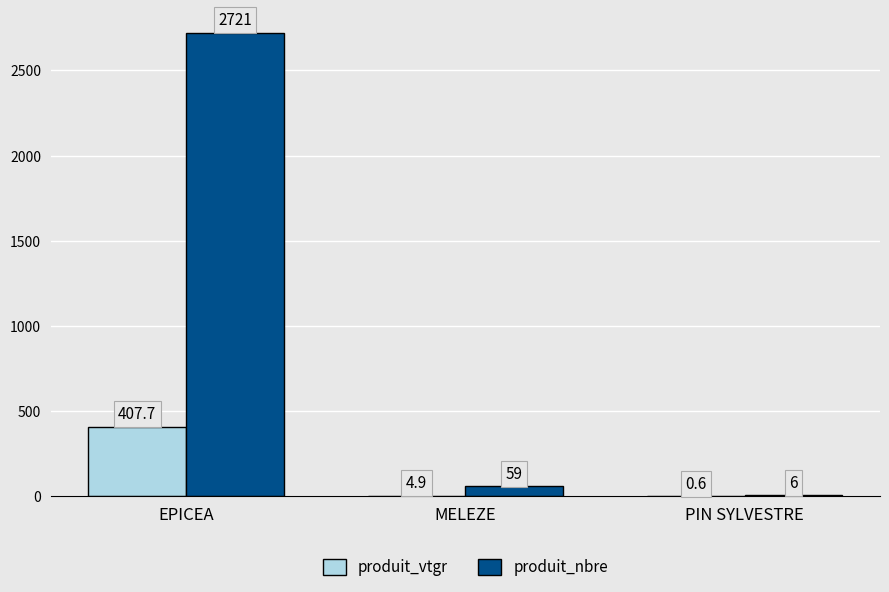

The value of produit_vtgr at EPICEA is 407.7. True or false?

True